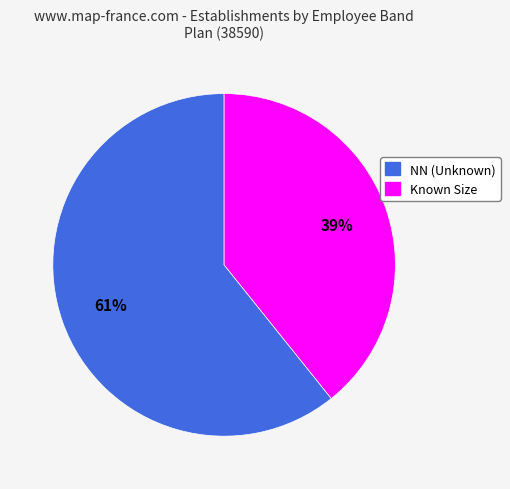

Which slice represents more than half of the pie?

NN (Unknown)